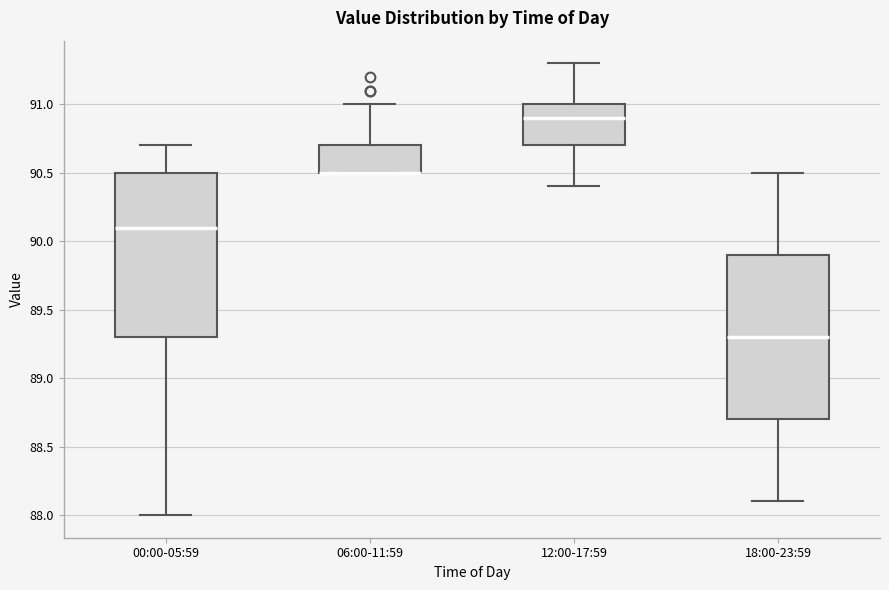

Where does the median line of the box for 00:00-05:59 sit on the y-axis? The values are not printed on the chart, so give them approximately, as read against the axis.

90.1